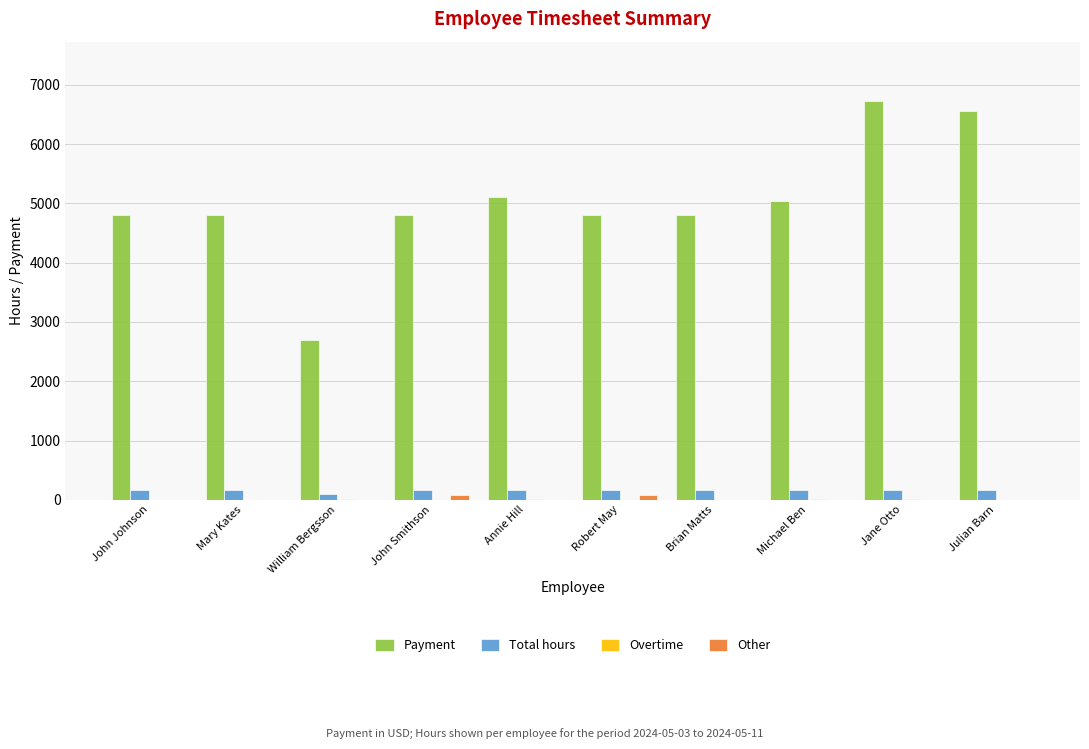

Which series has the largest total across all categories?

Payment